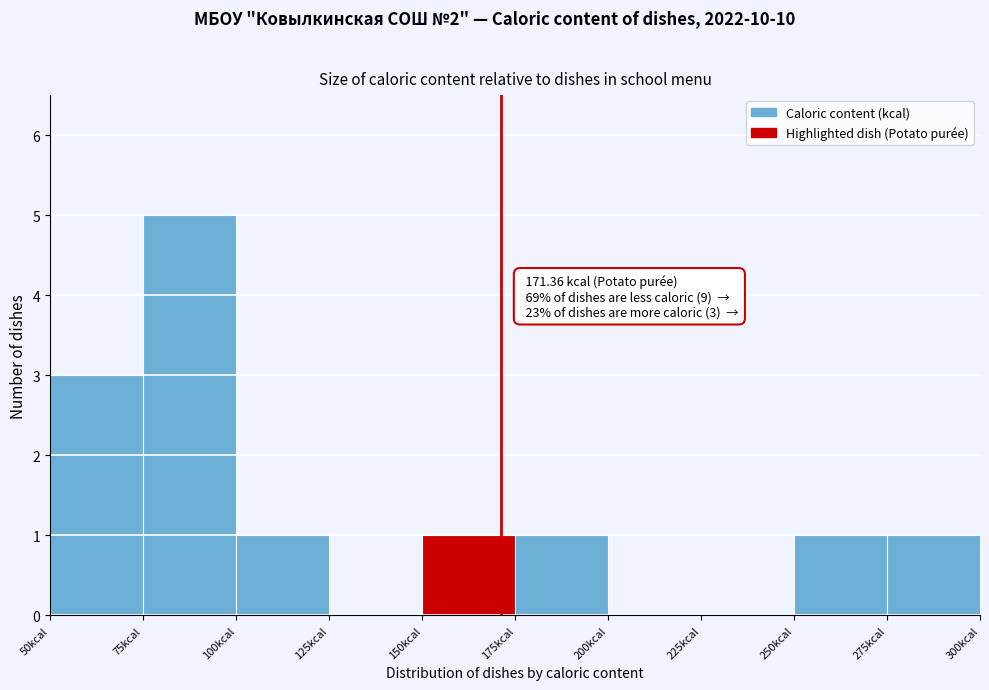

Over which range of the x-axis is the bar tallest?

75 to 100